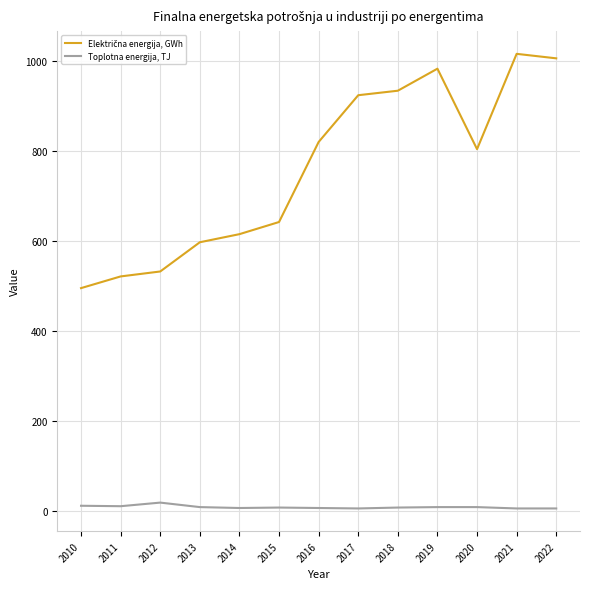

What is the maximum value shown in the chart?

1016